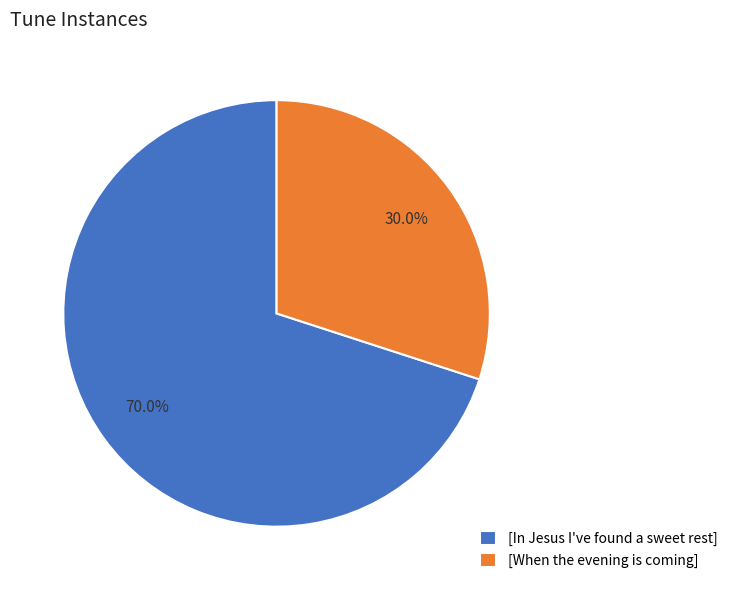

What percentage is the [In Jesus I've found a sweet rest] slice, to the nearest percent?

70%